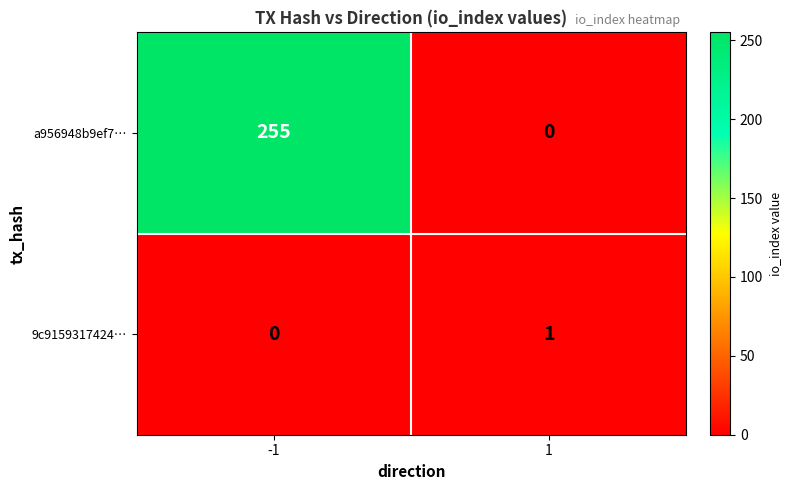

List the labels in order of 9c9159317424… value, largest first.

1, -1